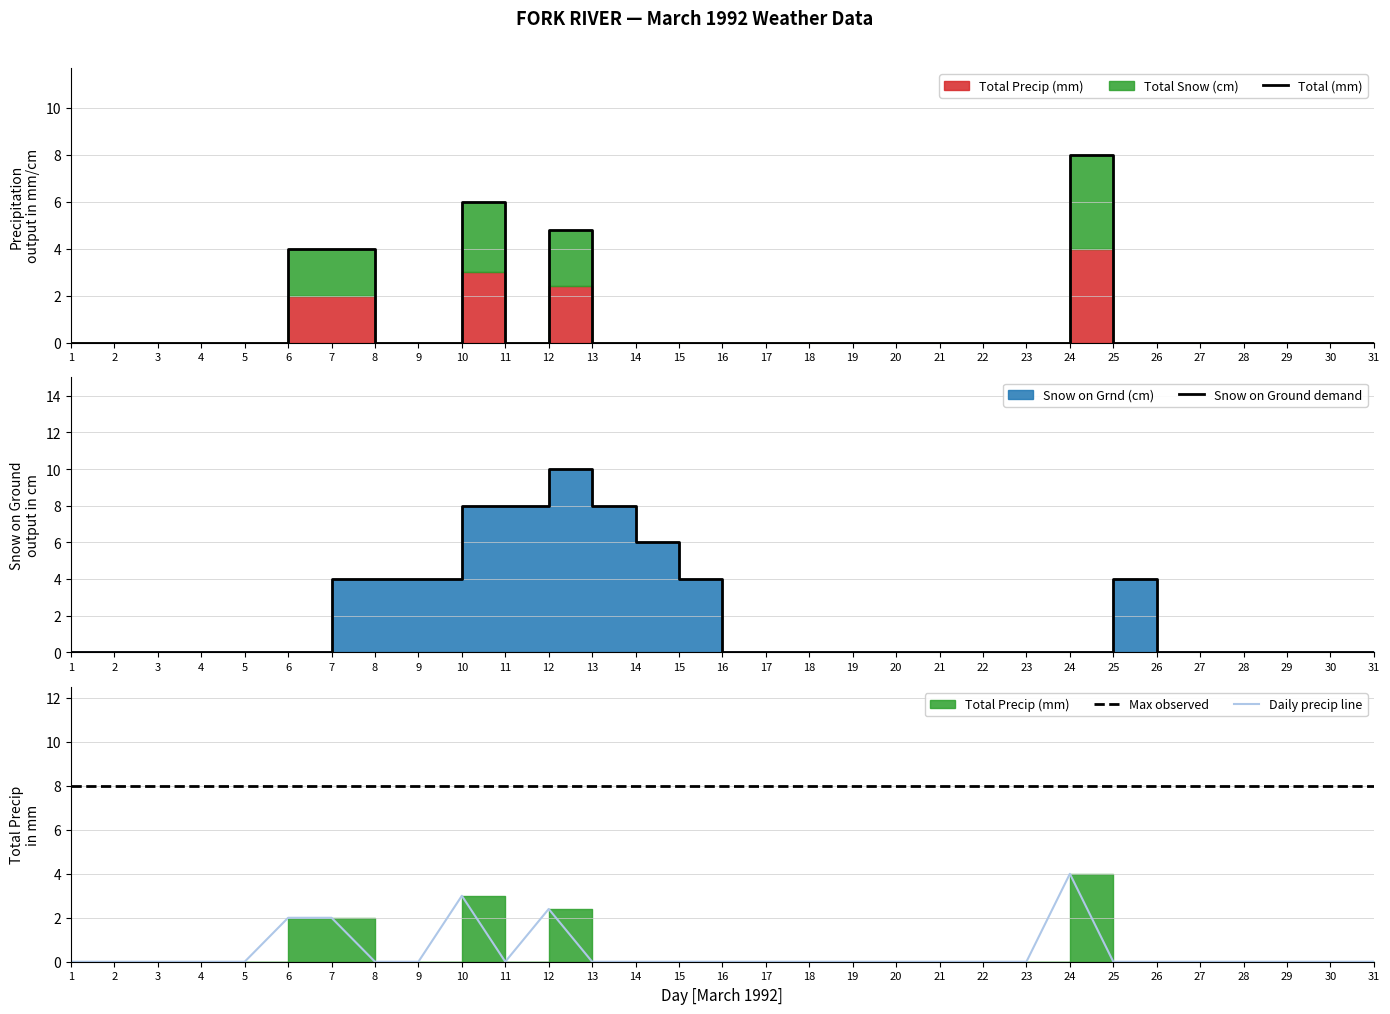

True or false: Snow on Ground demand has more than 1 points higher than both neighbors.

True